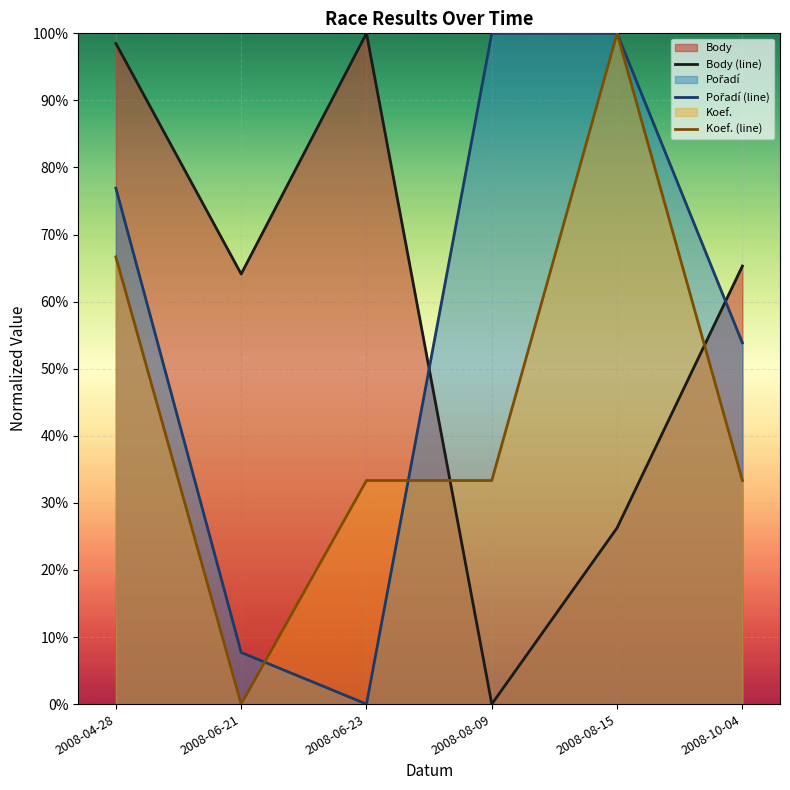

At which category is the sum across all series the highest?

2008-04-28